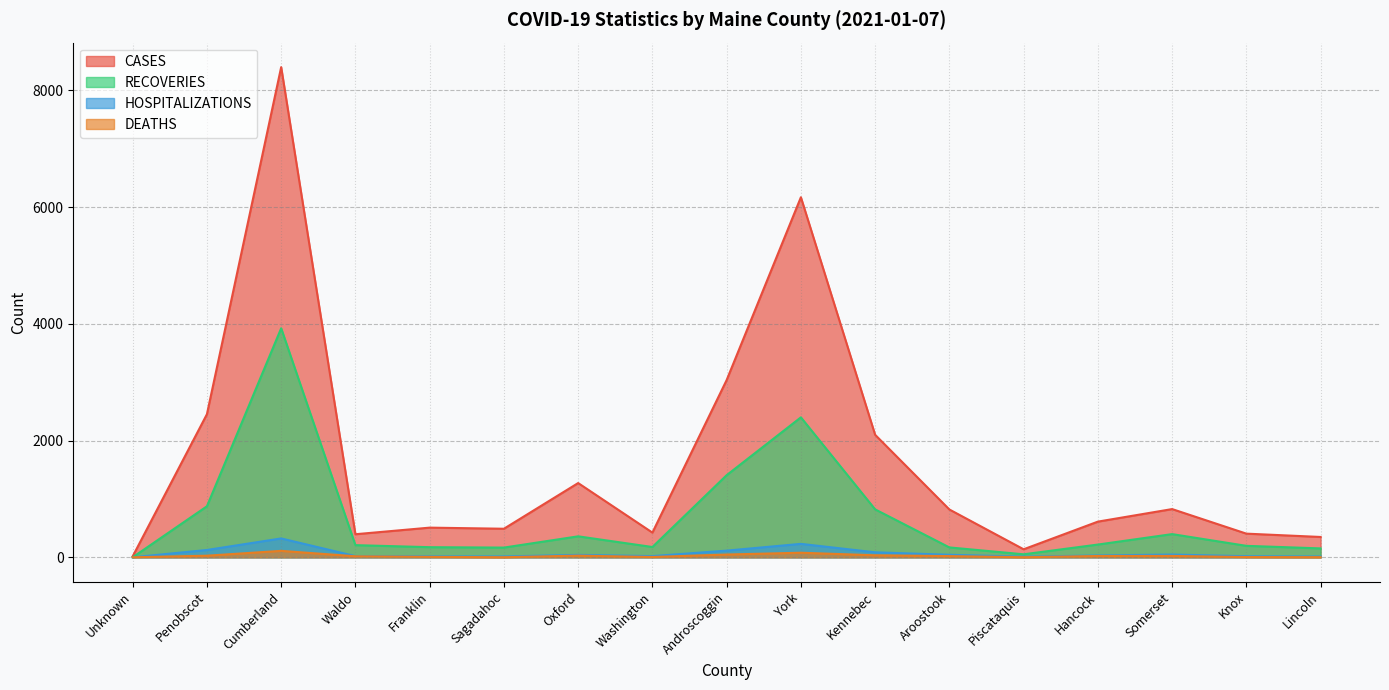

Reading left to right, extract all data points from this chart.

CASES: 16	2452	8400	395	508	489	1272	423	3037	6170	2099	819	137	611	826	405	348
RECOVERIES: 0	874	3925	208	173	166	359	176	1407	2398	821	169	51	218	397	196	152
HOSPITALIZATIONS: 0	125	323	20	16	14	41	20	114	230	85	43	10	31	47	18	13
DEATHS: 0	27	110	17	7	1	28	5	47	78	34	20	1	22	23	4	2